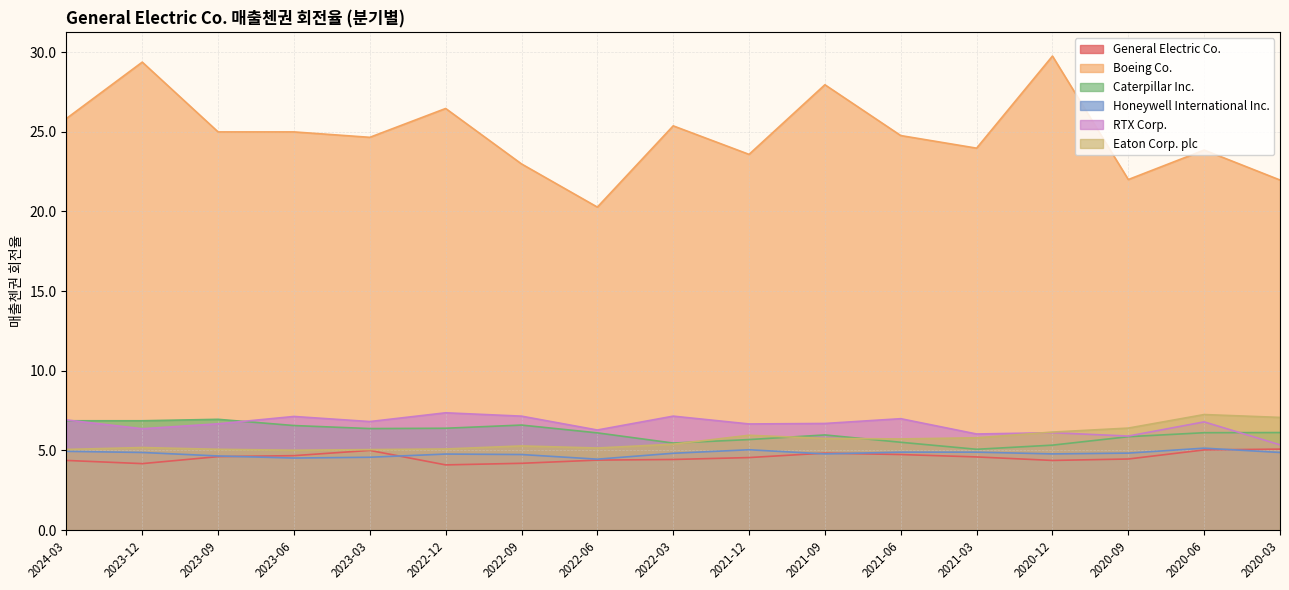

Which series has the largest total across all categories?

Boeing Co.